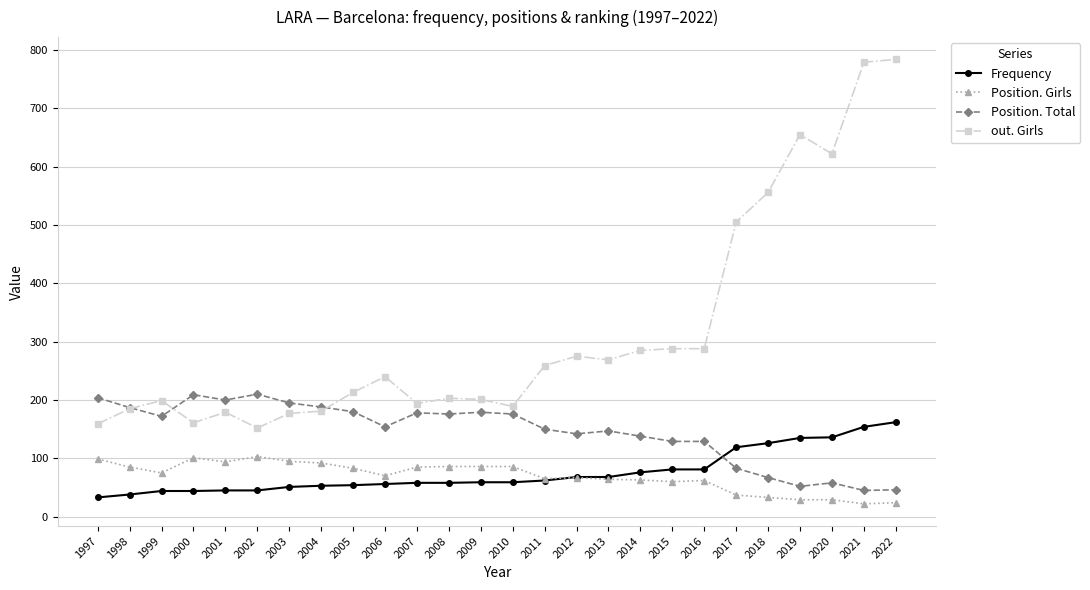

Which series has the largest range (max minus min)?

out. Girls